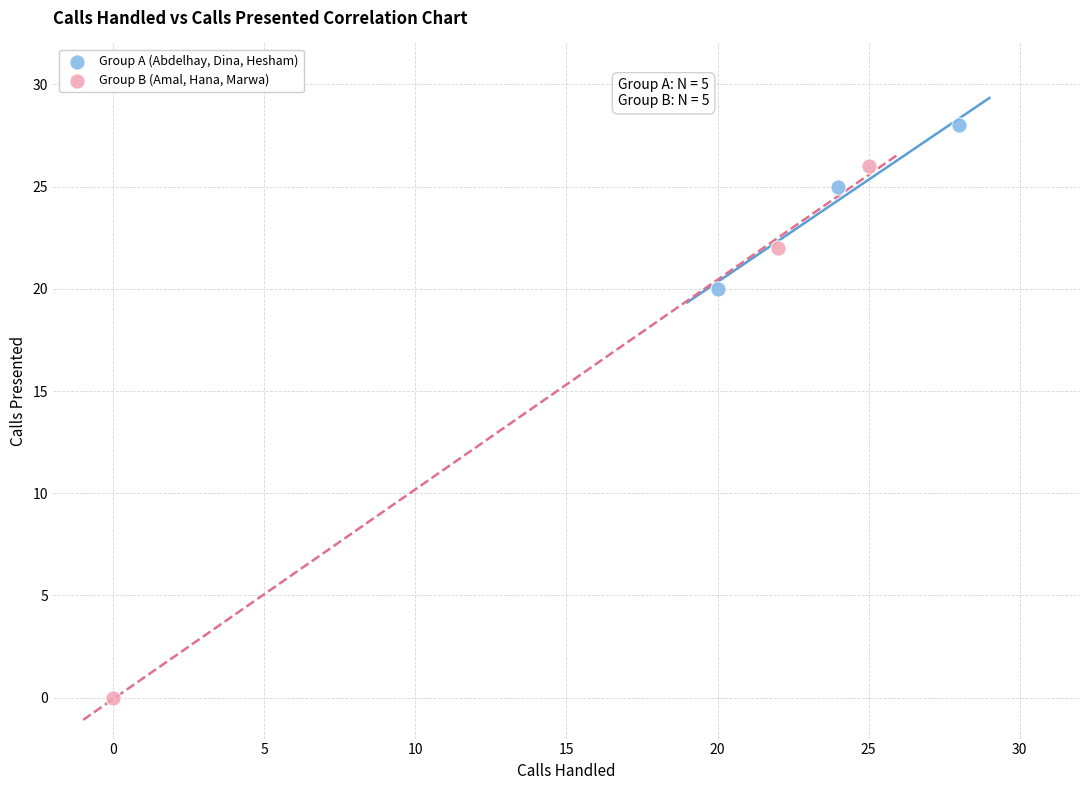

Which series contains the highest Y value?

Group A (Abdelhay, Dina, Hesham)